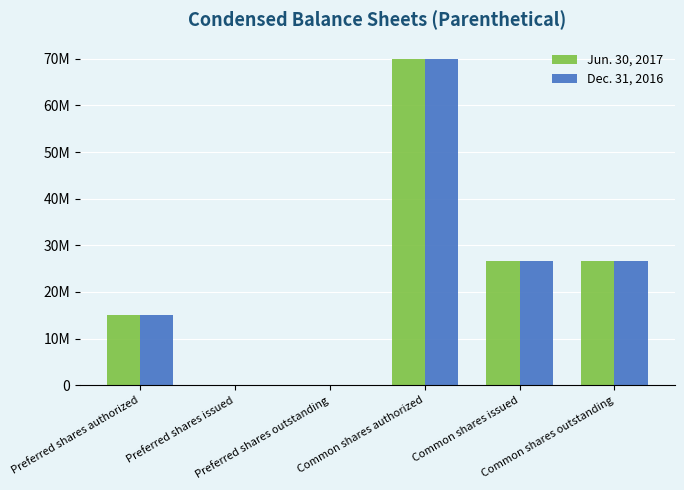

What is the label of the 4th bar from the left?

Common shares authorized